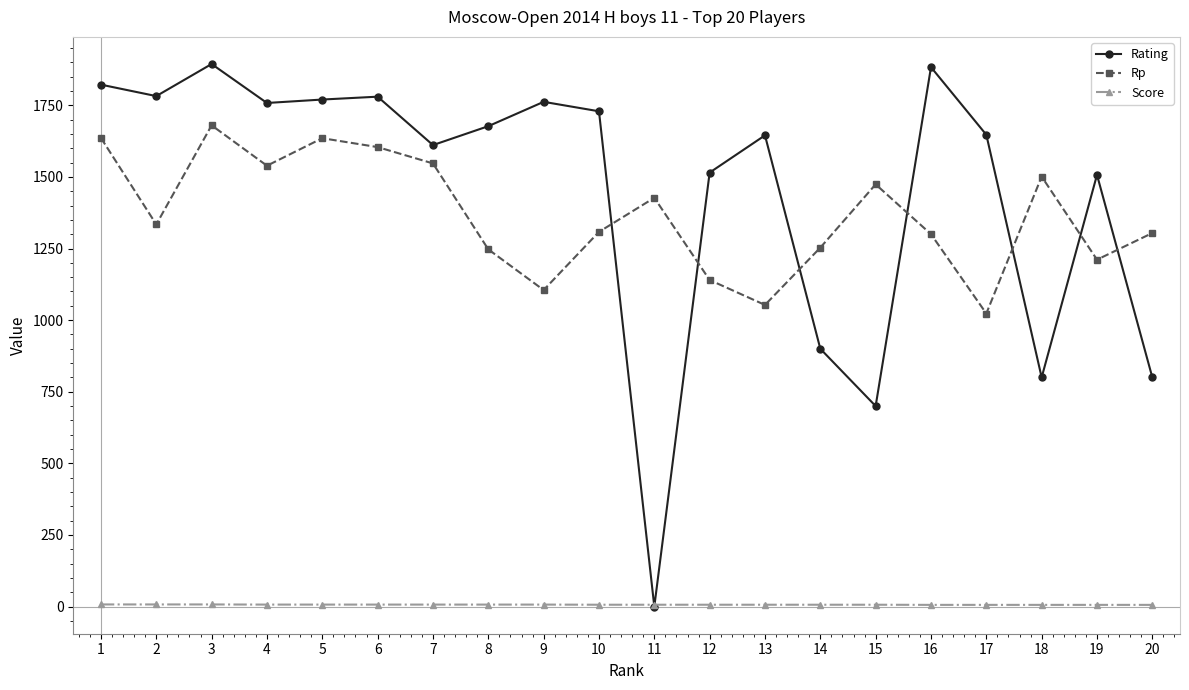

Which series has the widest spread of values?

Rating